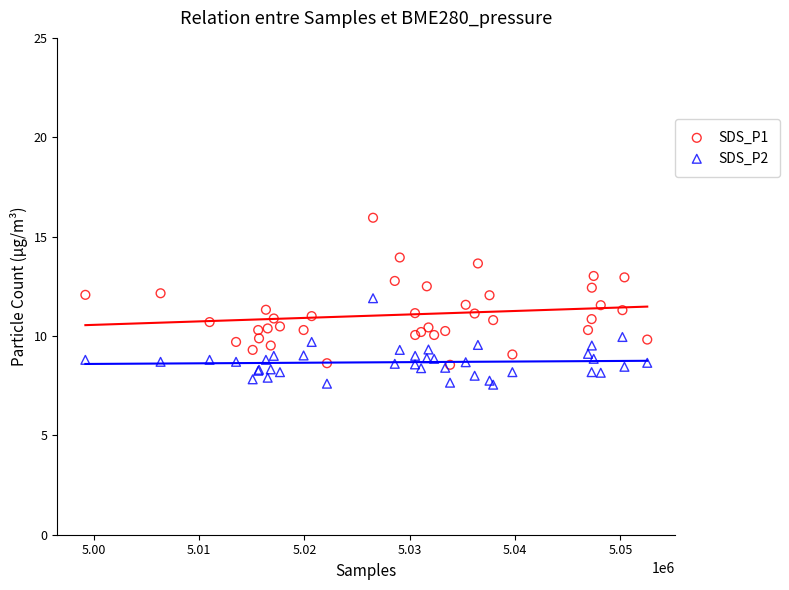

Which series has the widest spread of Y values?

SDS_P1